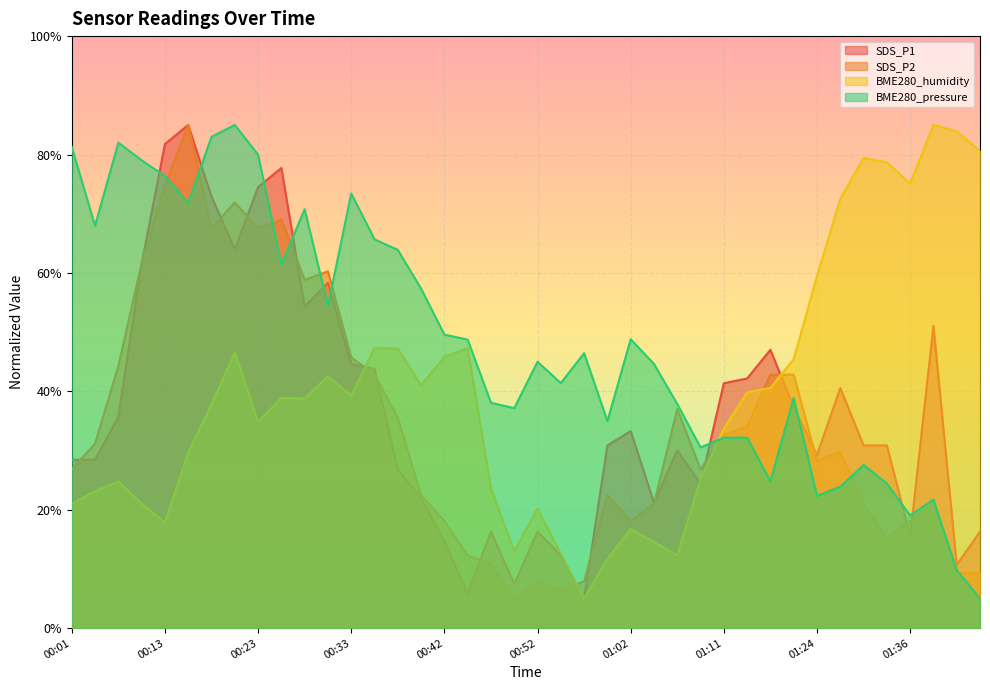

What is the difference between the BME280_pressure values at 01:14 and 00:28?

38.6